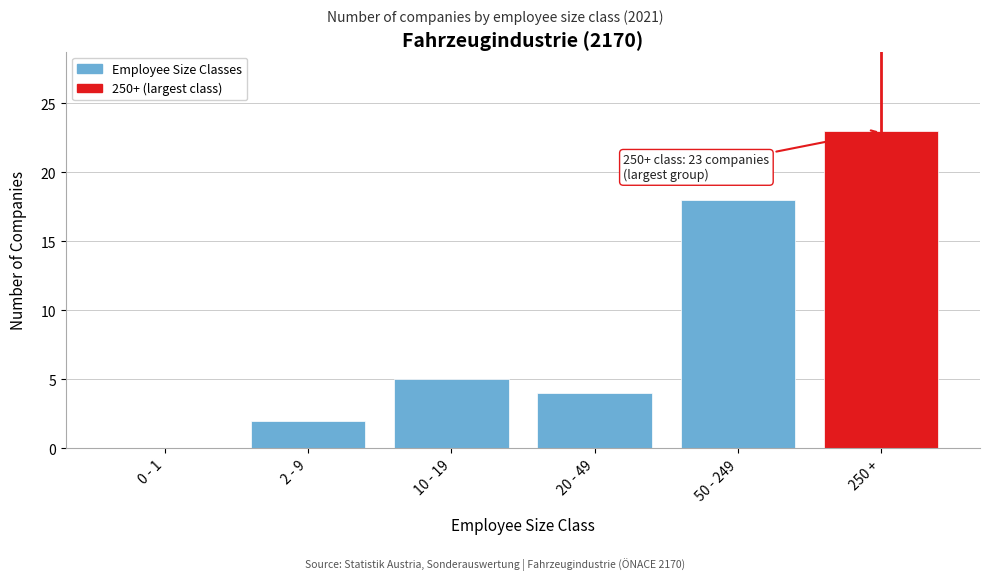

Reading left to right, extract all data points from this chart.

0 - 1=0	2 - 9=2	10 - 19=5	20 - 49=4	50 - 249=18	250 +=23